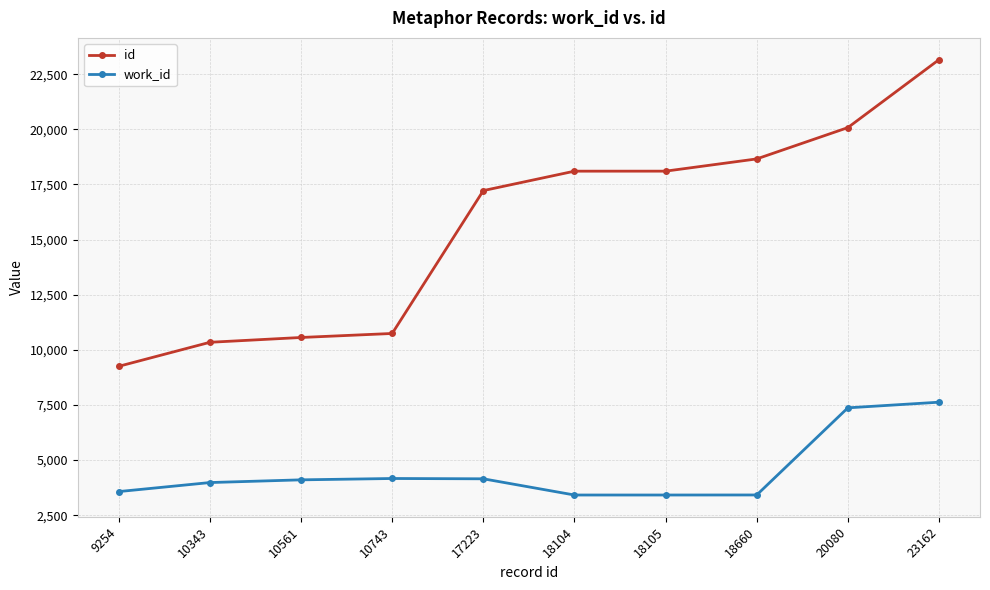

True or false: work_id and id intersect in this chart.

False